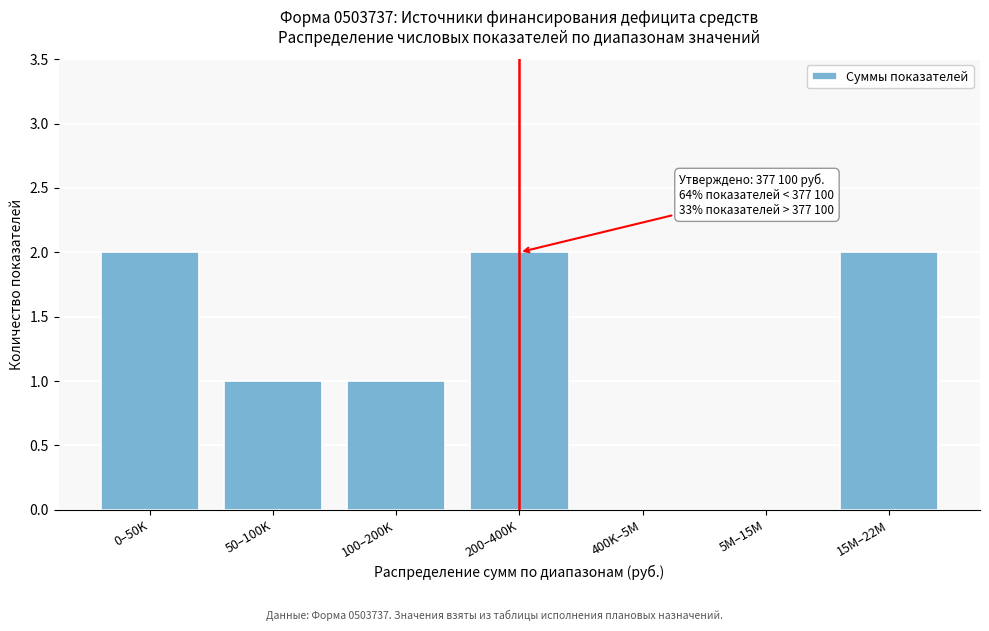

Reading left to right, what are all the values shown in this chart?

0–50K=2	50–100K=1	100–200K=1	200–400K=2	400K–5M=0	5M–15M=0	15M–22M=2